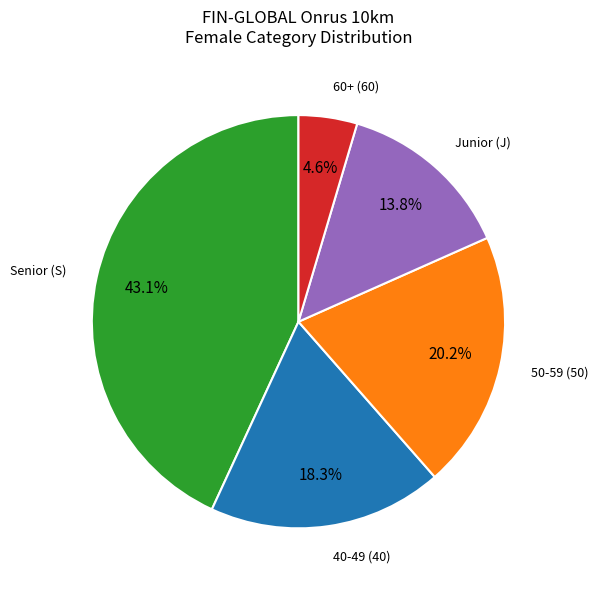

Rank the categories by value from highest to lowest.

Senior (S), 50-59 (50), 40-49 (40), Junior (J), 60+ (60)